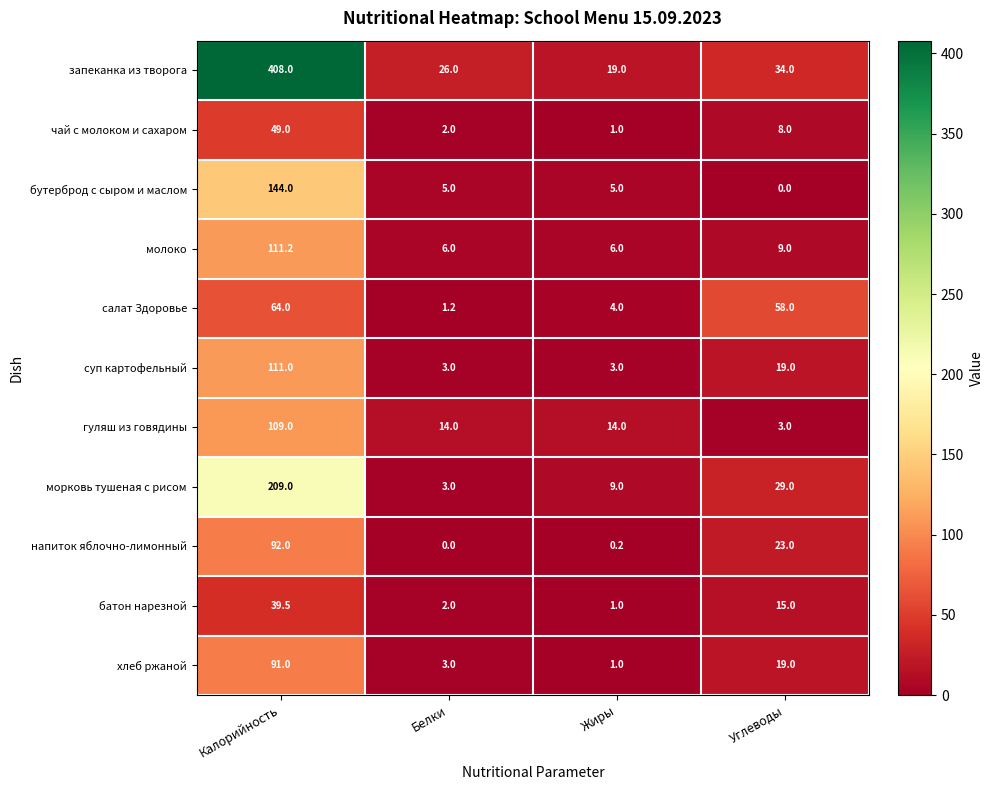

At which label is молоко closest to 58?

Углеводы